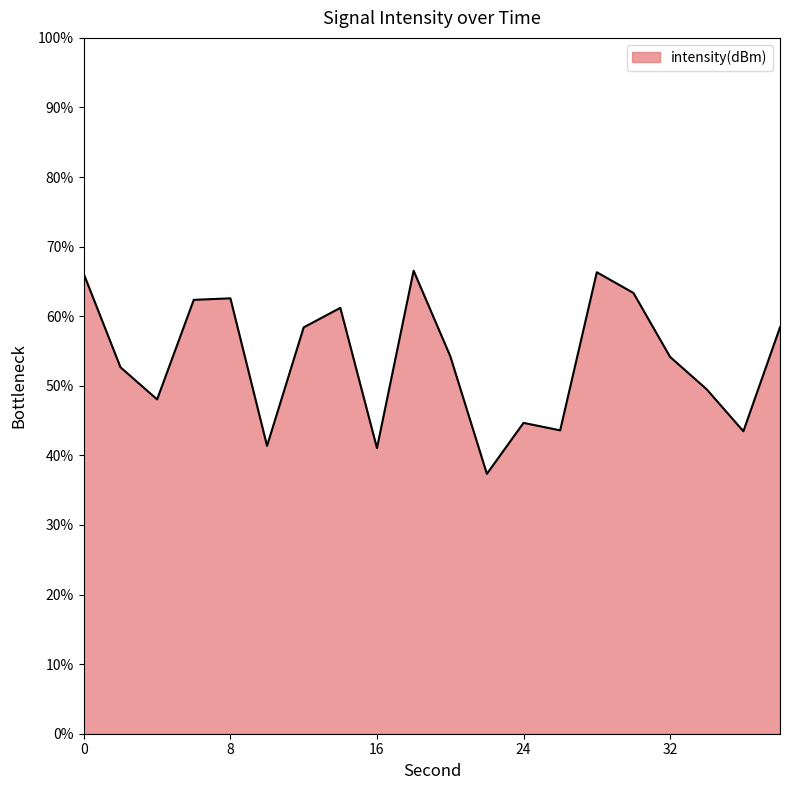

How many distinct data groups are displayed?

1